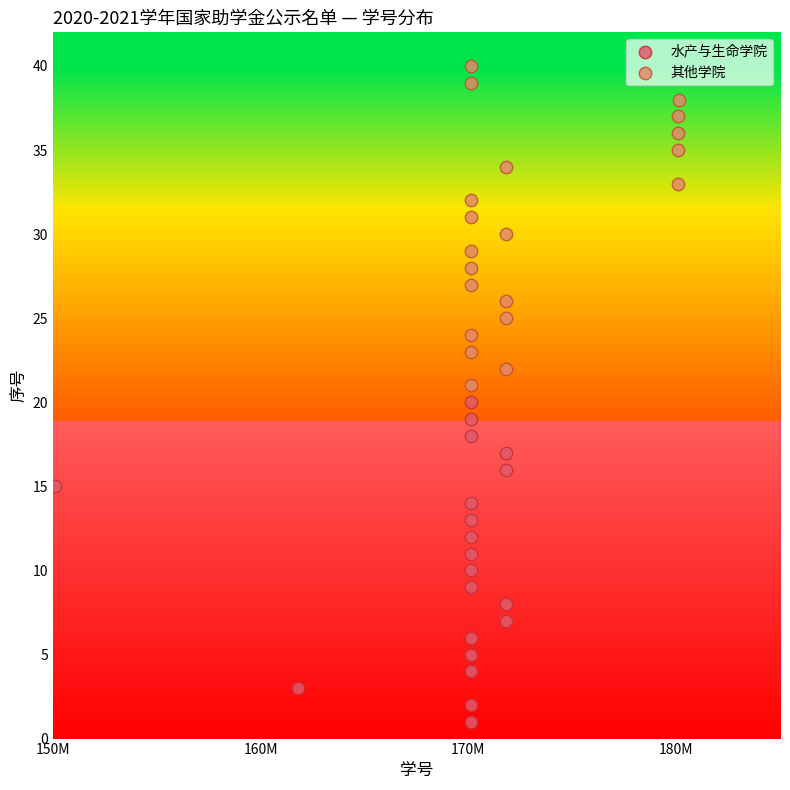

Which series reaches the maximum Y coordinate?

其他学院